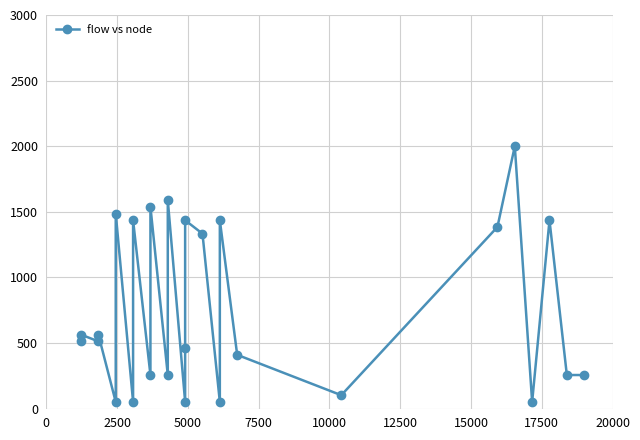

True or false: the data has more than 1 interior local peaks.

True